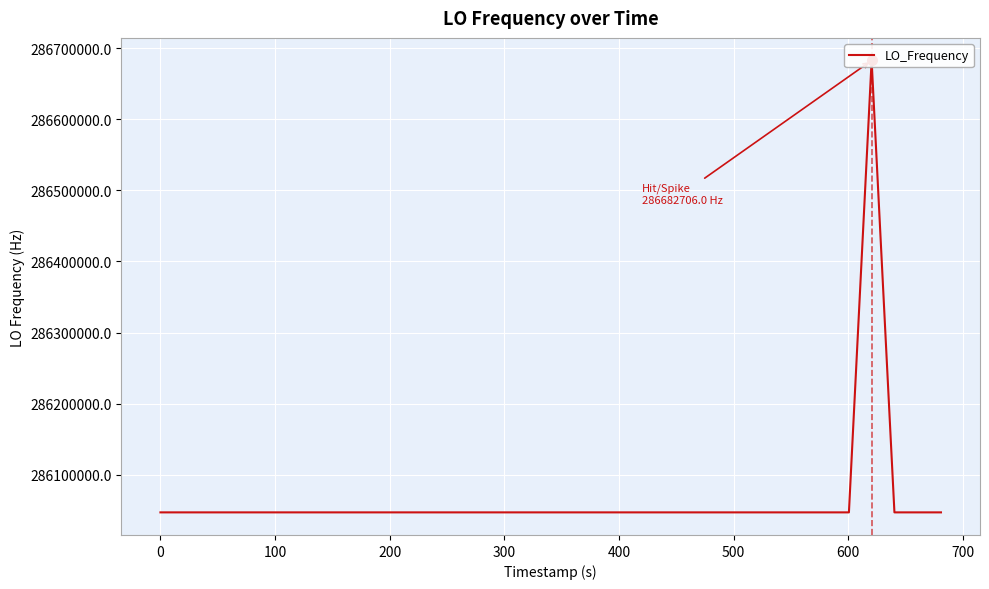

How many interior local peaks (higher than both neighbors) does the data have?

9